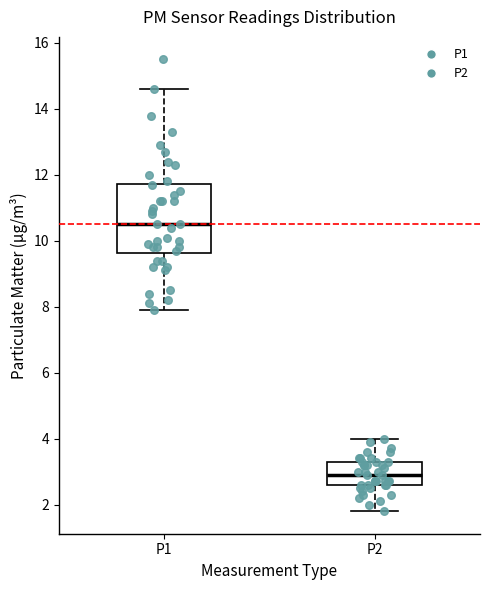

Reading left to right, transcribe this box plot: for each box, give where its median line is, the range the box spans, and where its two whiskers end, as read against the y-axis. The values are not printed on the chart, so give them approximately, as read against the axis.

P1: median 10.6, box 9.6 to 11.8, whiskers 8.0 to 14.6
P2: median 3.0, box 2.6 to 3.4, whiskers 1.8 to 4.0